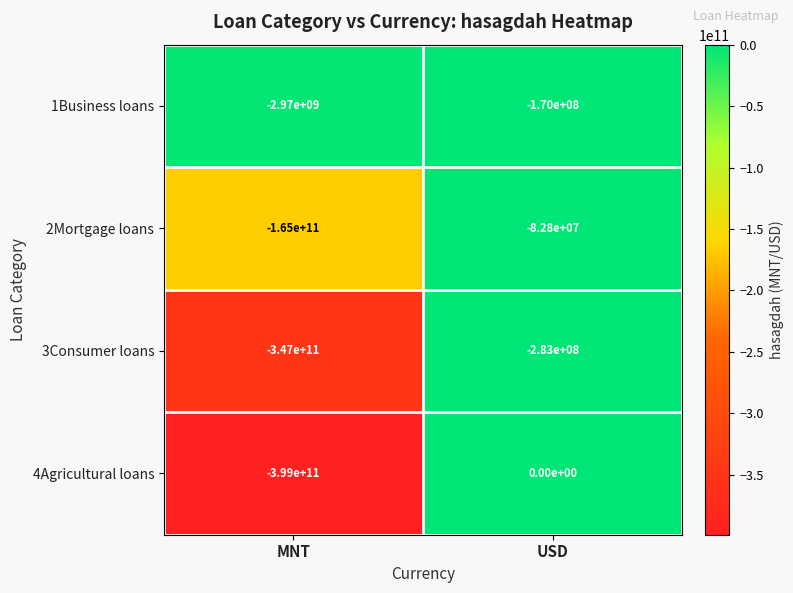

Rank the categories by 4Agricultural loans value from highest to lowest.

USD, MNT